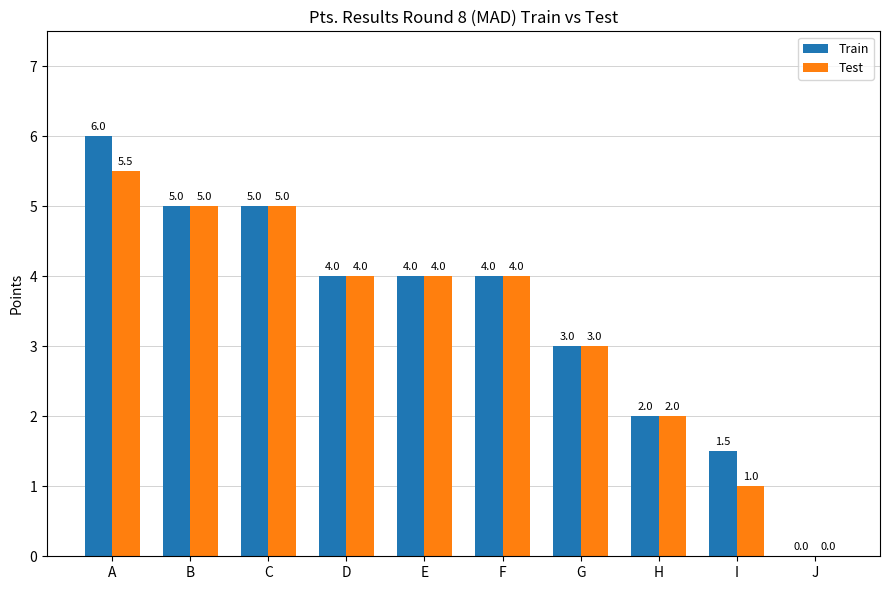

Is it true that Test equals 9.5 at A?

False